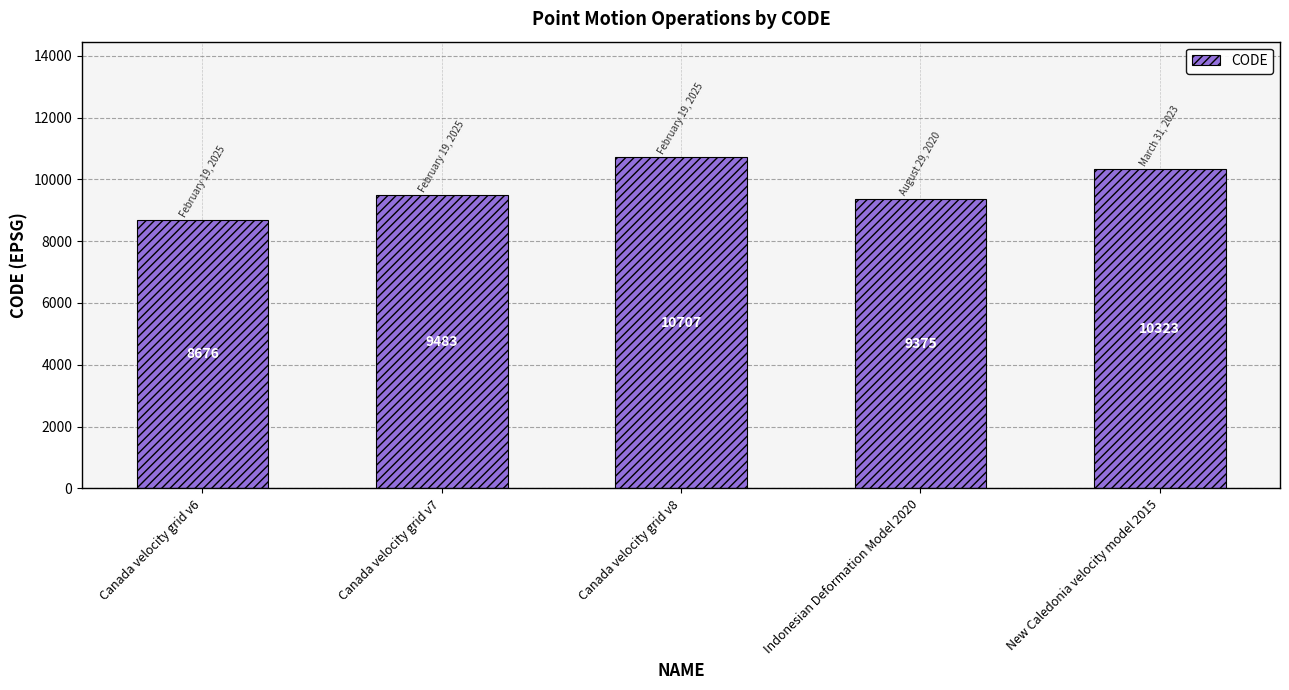

What is the label of the 2nd bar from the right?

Indonesian Deformation Model 2020